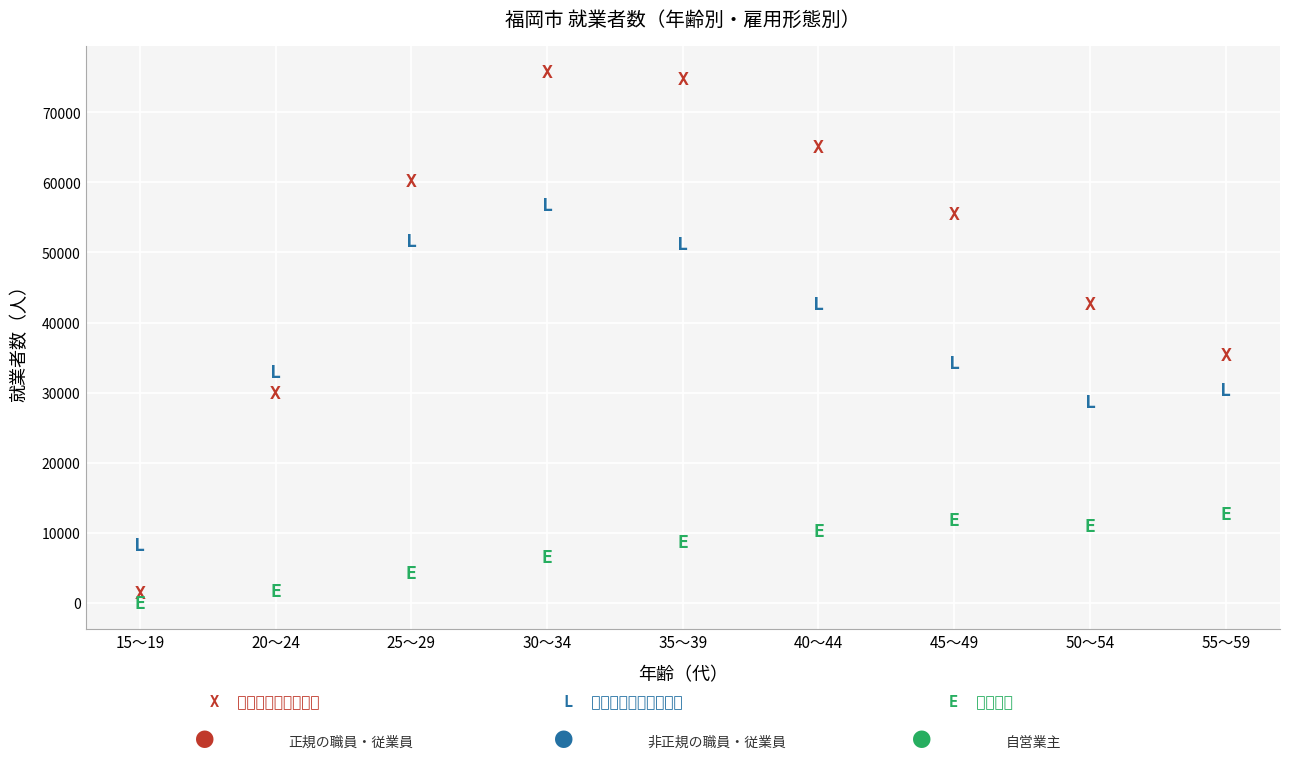

Across all series, what Y value is closest to 37850?

35300